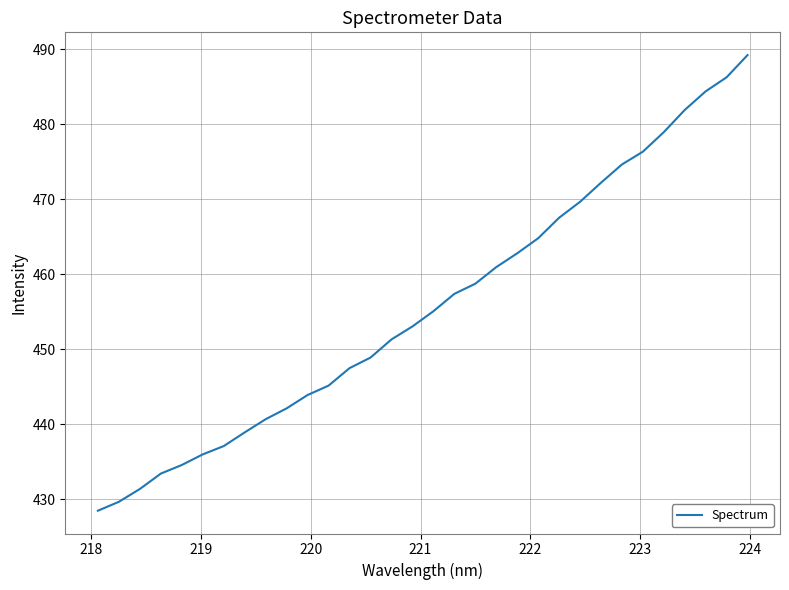

What is the smallest value displayed?

428.5